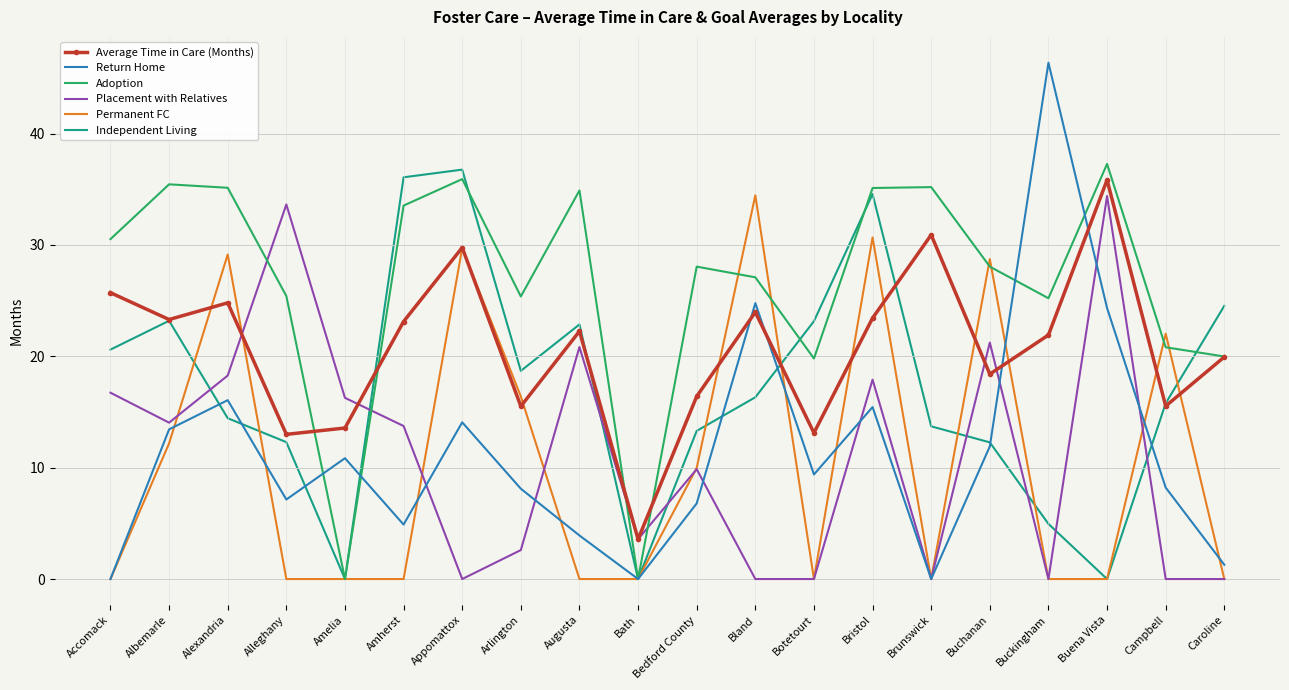

At which category does the chart reach its peak across all series?

Buckingham